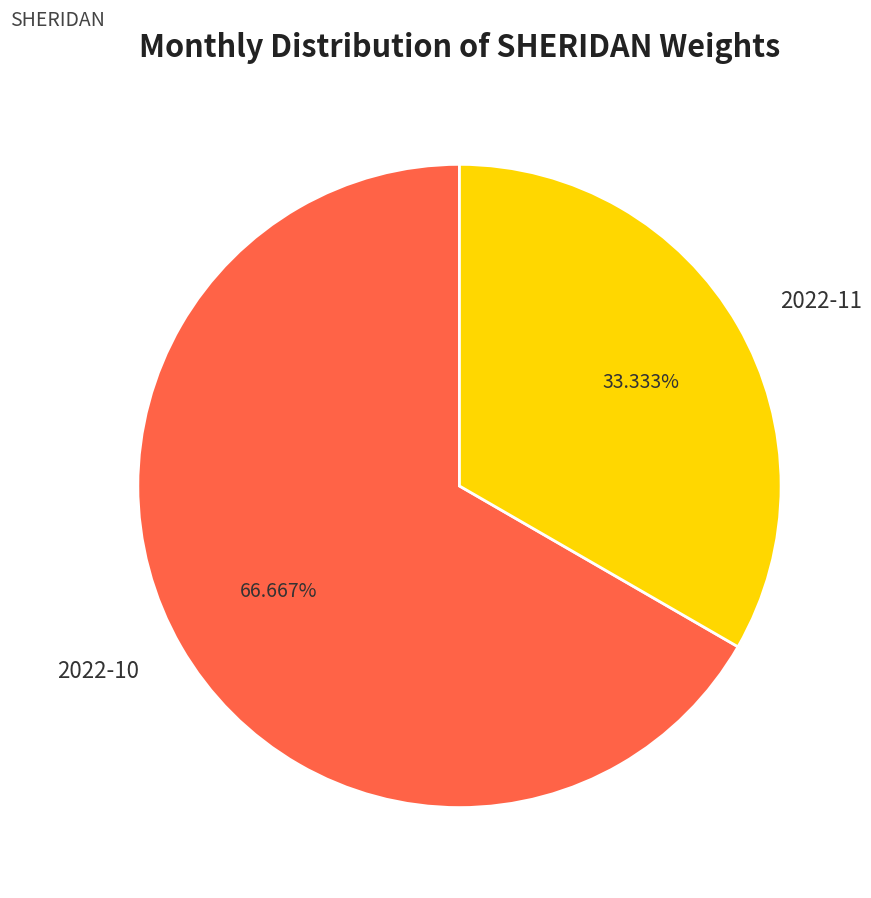

Which category has the biggest portion of the pie?

2022-10